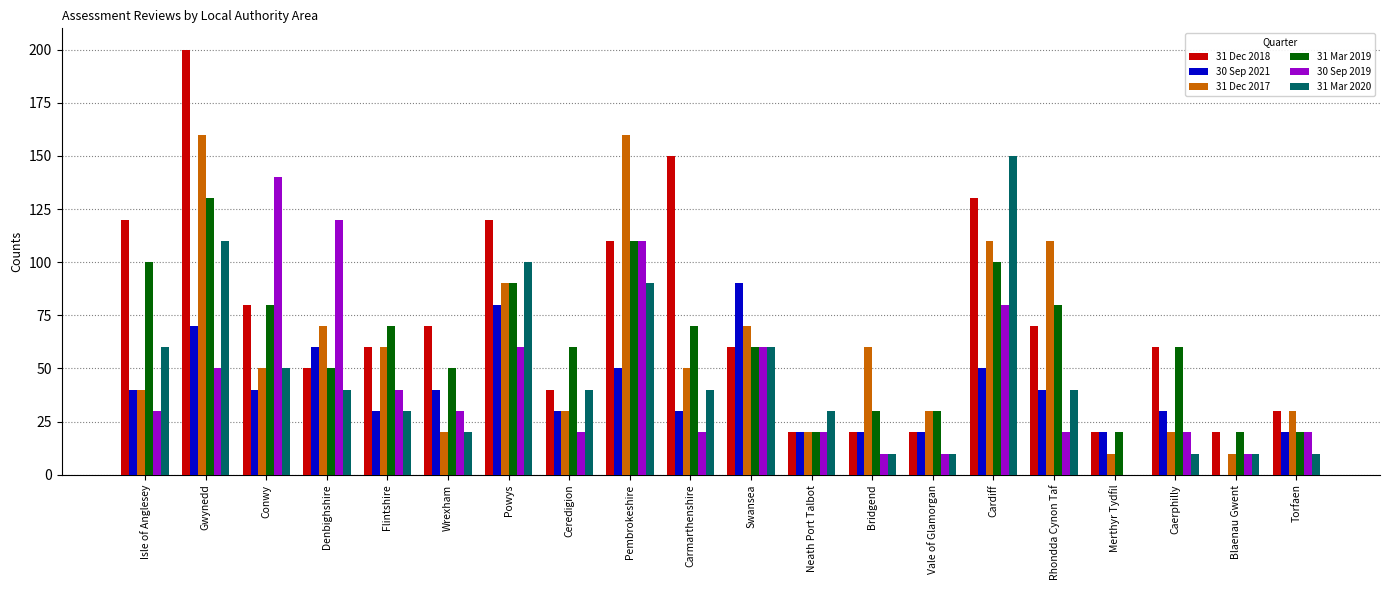

The value of 31 Mar 2020 at Vale of Glamorgan is 10. True or false?

True